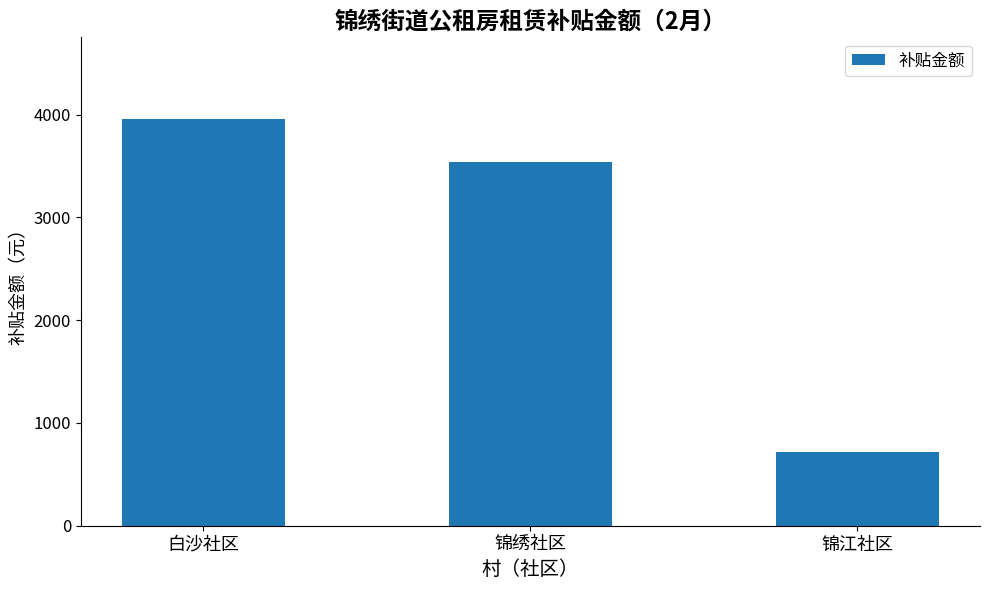

The chart shows a value of 2576 at 白沙社区. True or false?

False